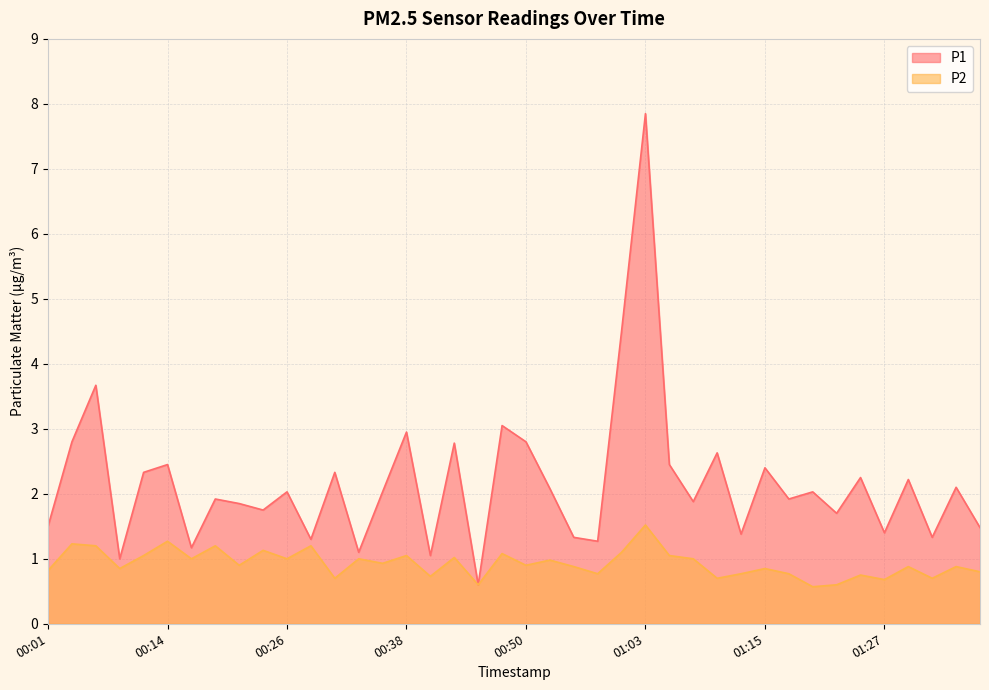

Where is the first local maximum for P2?

00:04